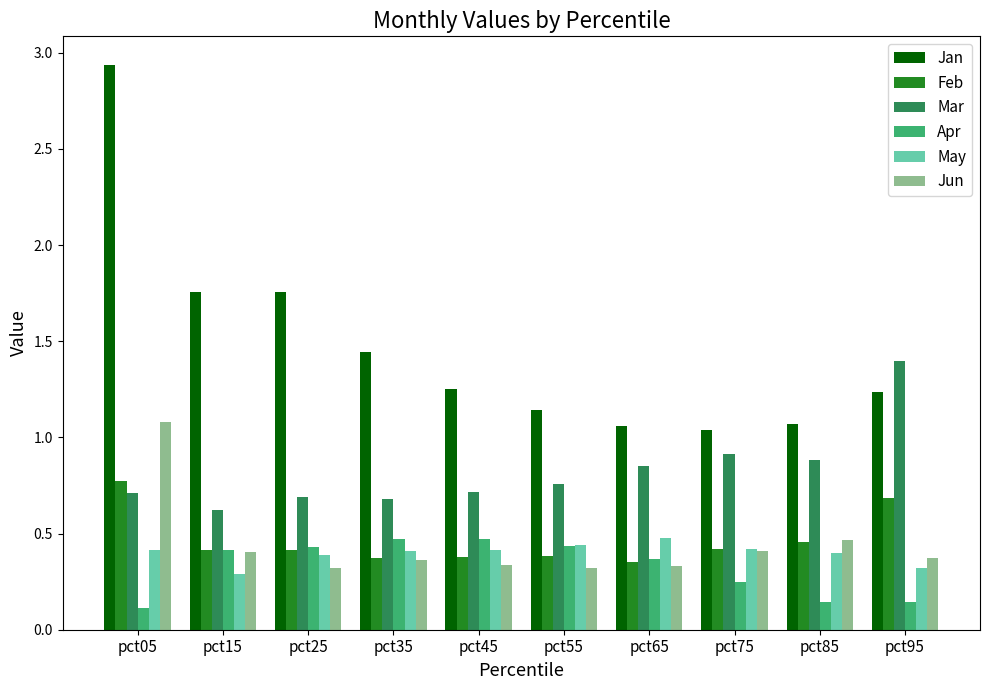

Between pct15 and pct85, which series saw the biggest shift?

Jan